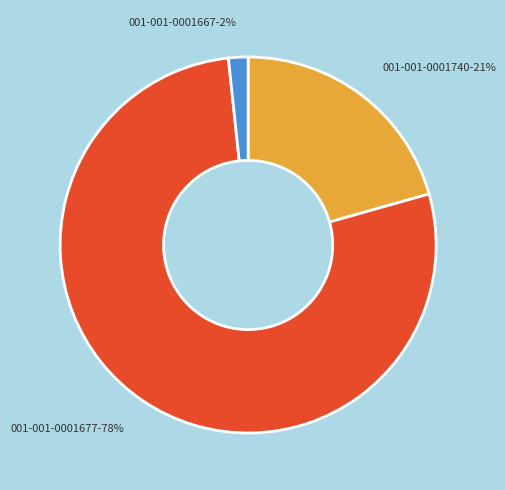

To the nearest percent, what portion does 001-001-0001740 represent?

21%